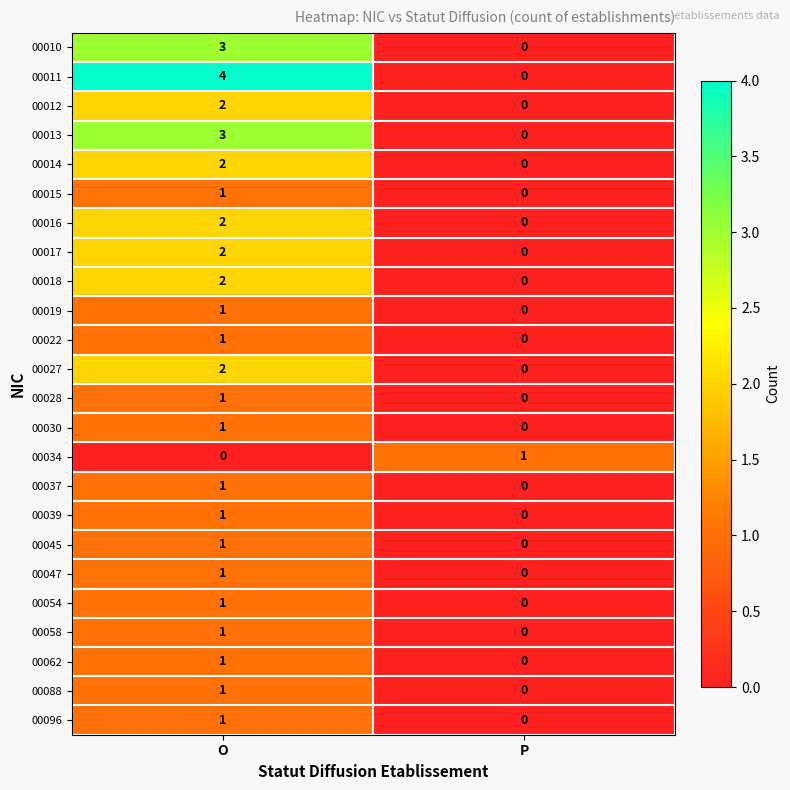

What is the total value across all series at P?

1